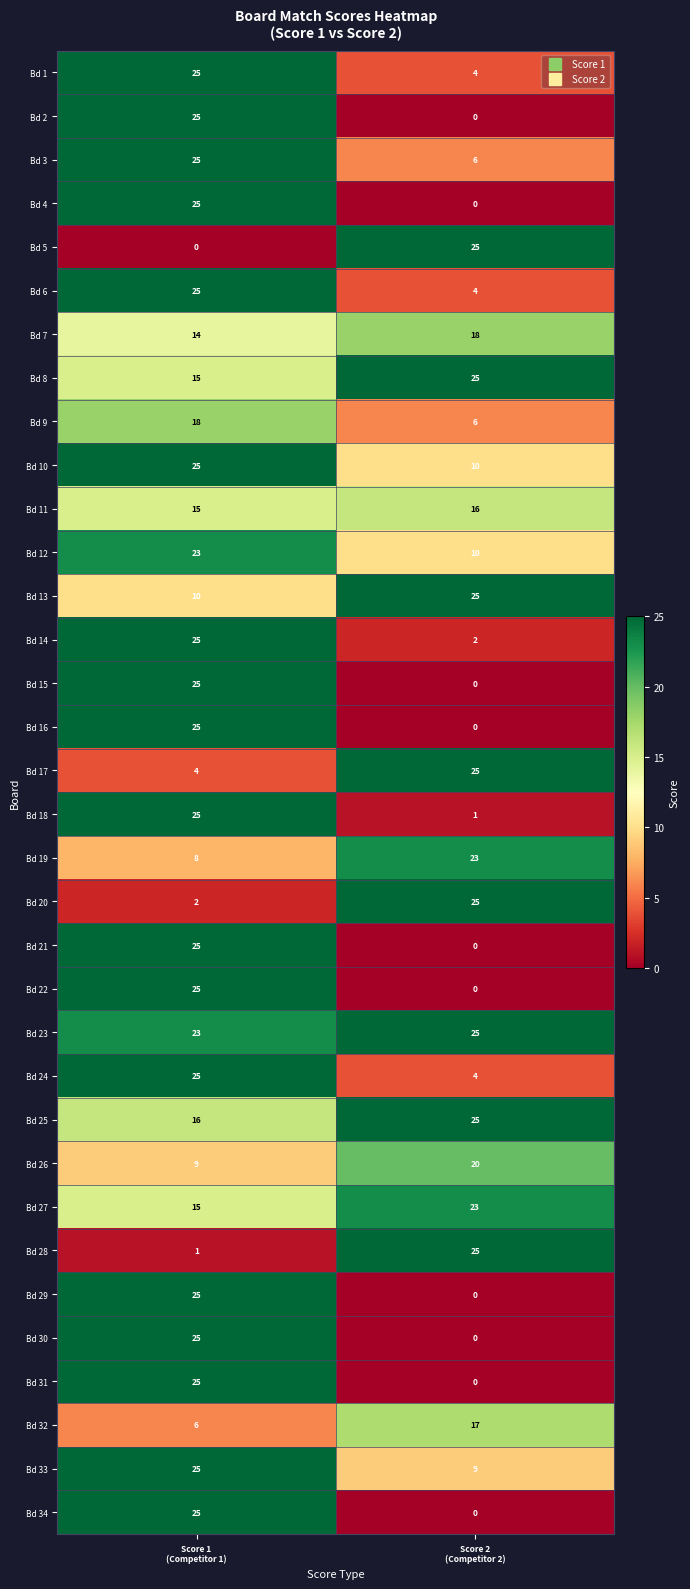

What is the difference between the maximum and minimum values in the Bd 18 series?

24